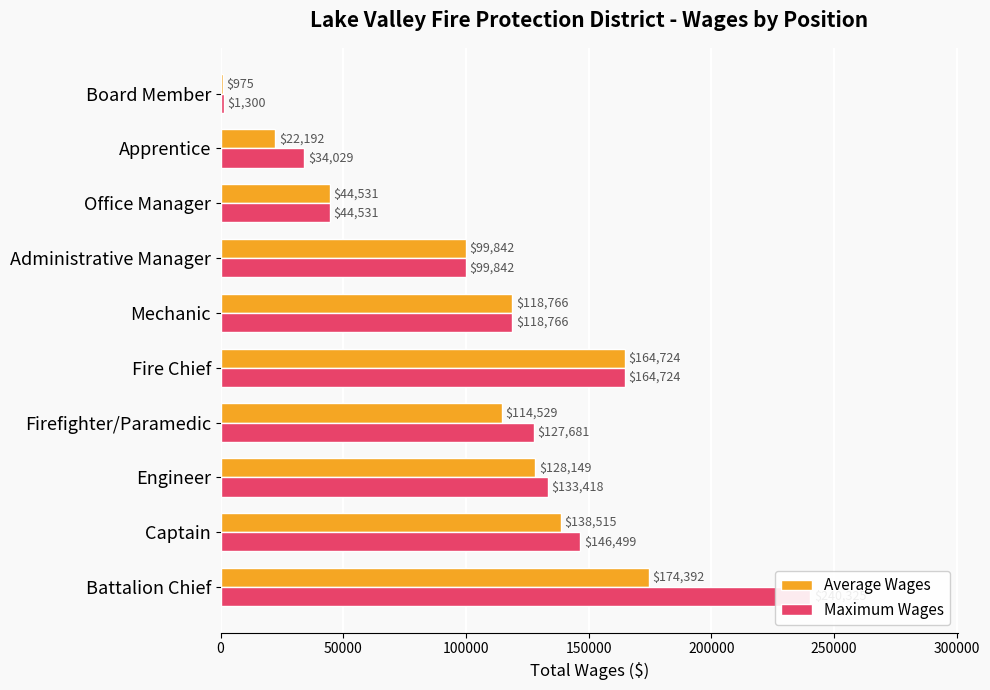

Between Engineer and Administrative Manager, which series saw the biggest shift?

Maximum Wages